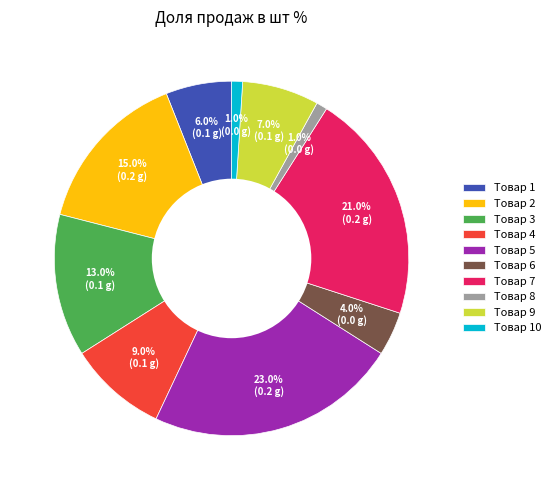

What percentage is NOT represented by Товар 6?

96.0%